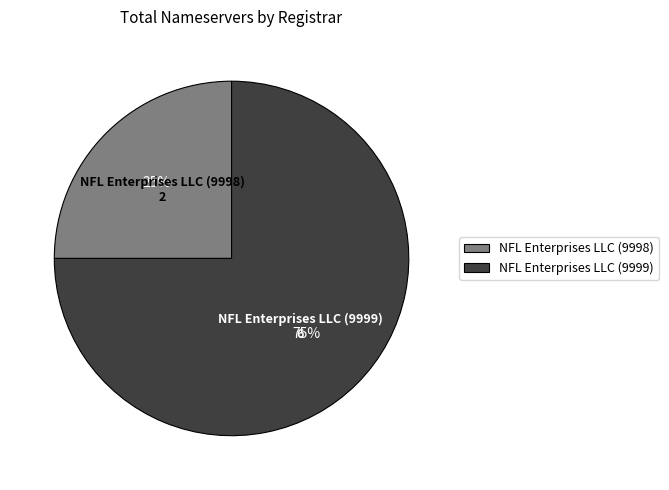

To the nearest percent, what is the average slice percentage?

50%